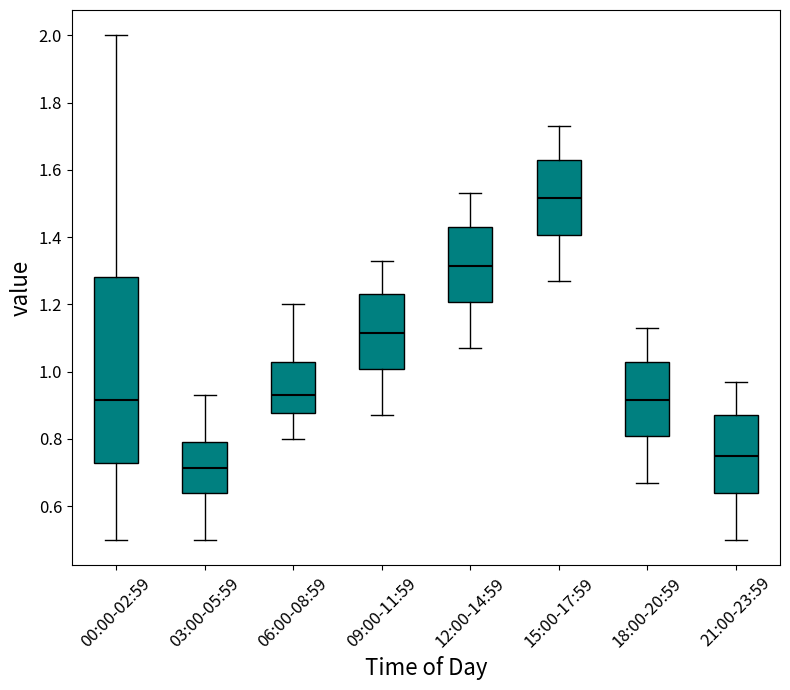

Where is the lower edge of the box for 03:00-05:59 on the y-axis? The values are not printed on the chart, so give them approximately, as read against the axis.

0.64